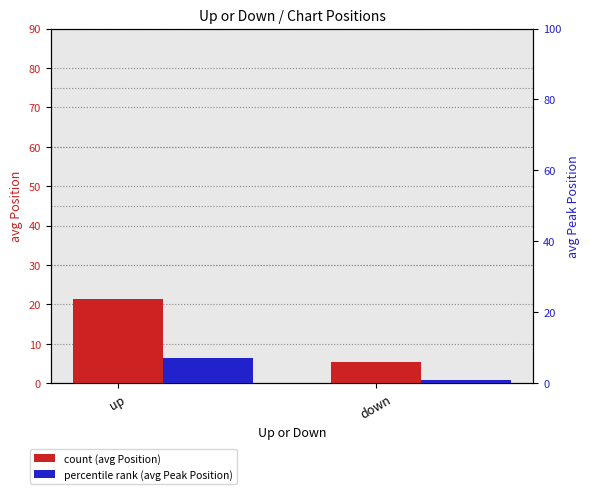

What value does the count (avg Position) series have at up?

21.3